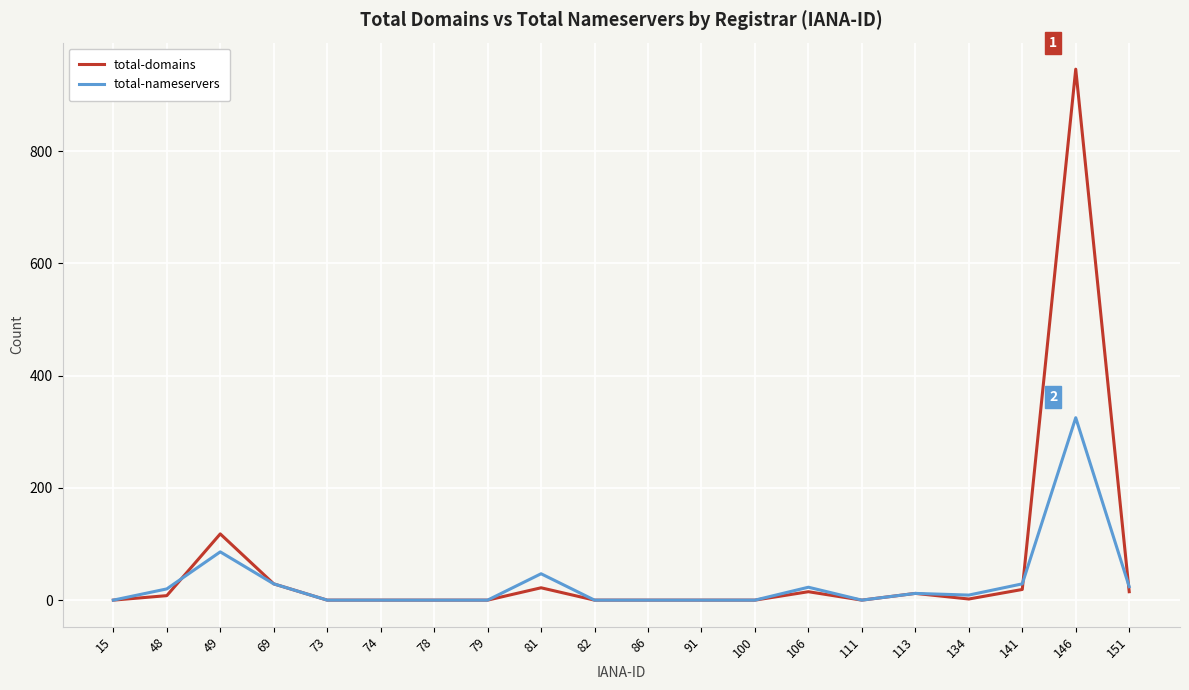

Which category has the highest value in the total-nameservers series?

146